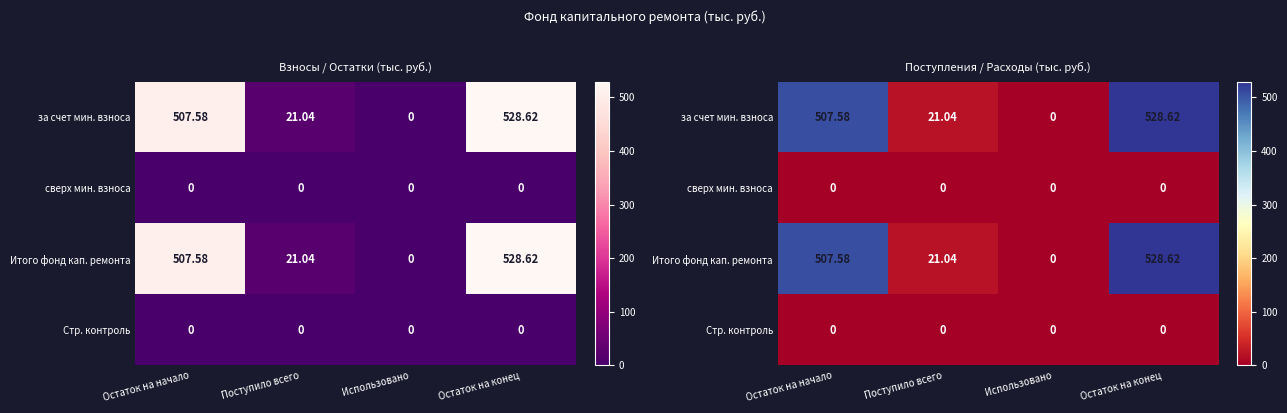

Where is за счет мин. взноса nearest to the value 264?

Поступило всего